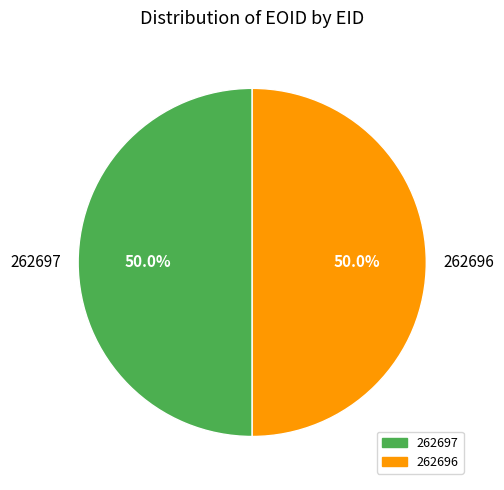

The 262697 slice represents 50% of the pie. True or false?

True